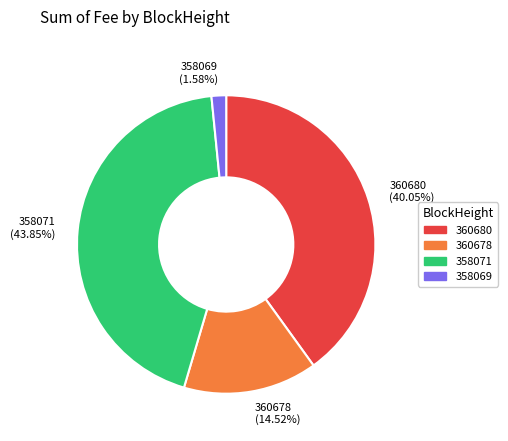

To the nearest percent, what percentage of the pie is 360678?

15%